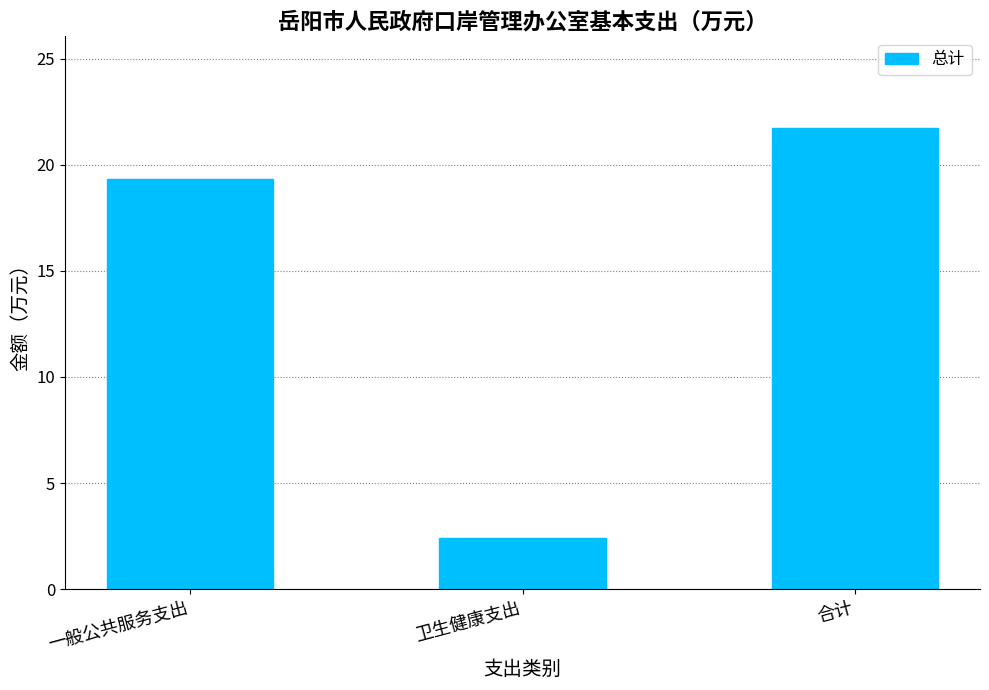

Where is the data nearest to the value 12?

一般公共服务支出